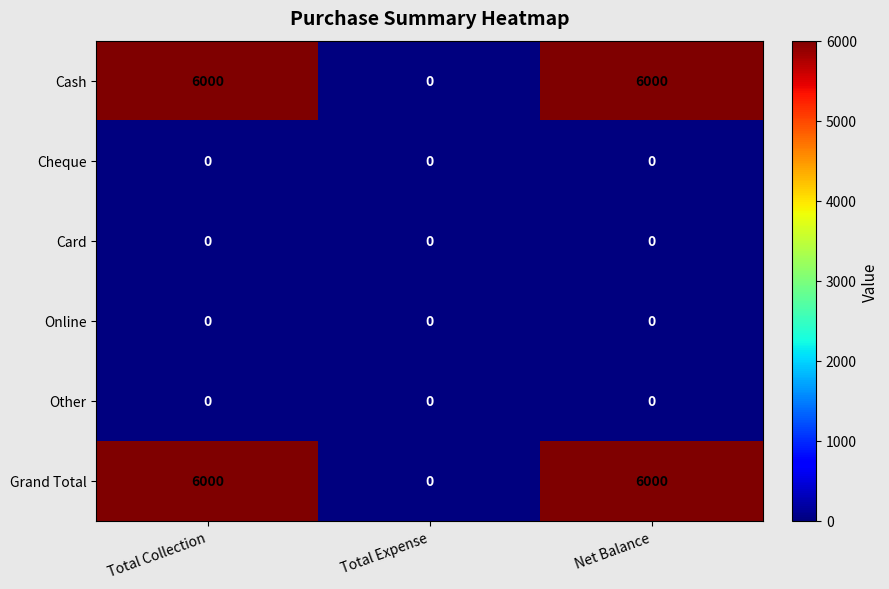

Reading left to right, list all the values displayed in this chart.

Cash: 6000	0	6000
Cheque: 0	0	0
Card: 0	0	0
Online: 0	0	0
Other: 0	0	0
Grand Total: 6000	0	6000